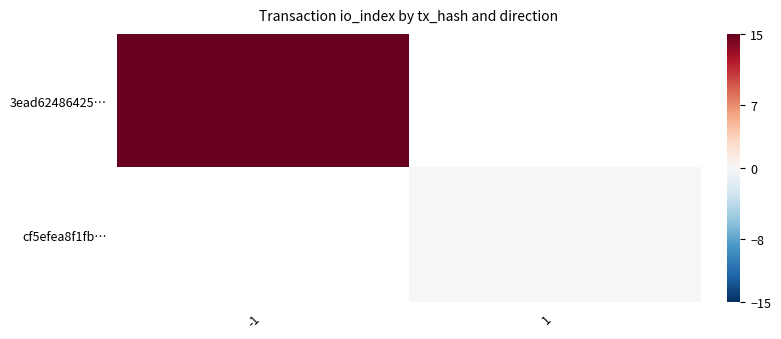

At how many categories does at least one series exceed 9?

1